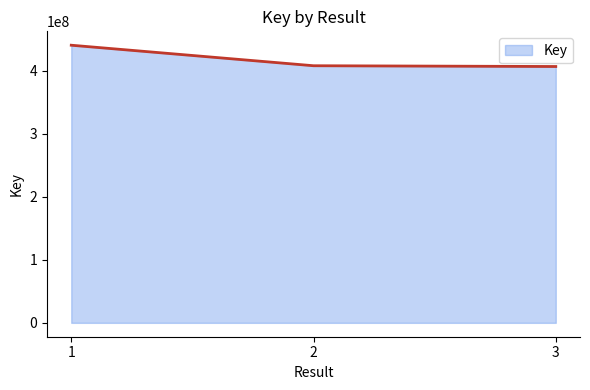

Which has a higher value, 1 or 2?

1